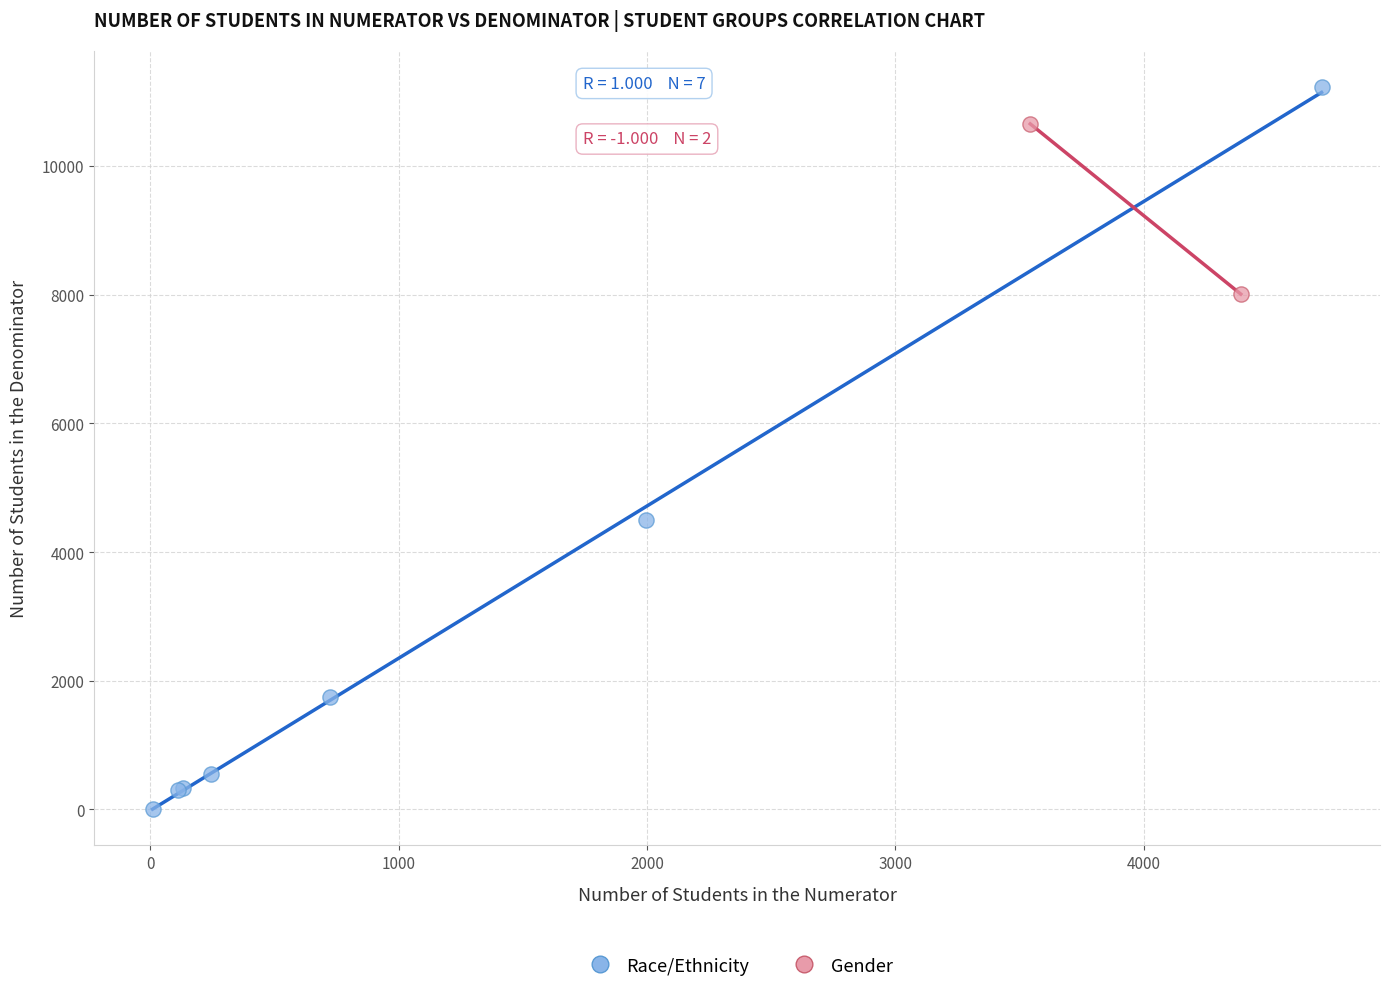

What are all the series names shown in the legend?

Race/Ethnicity, Gender